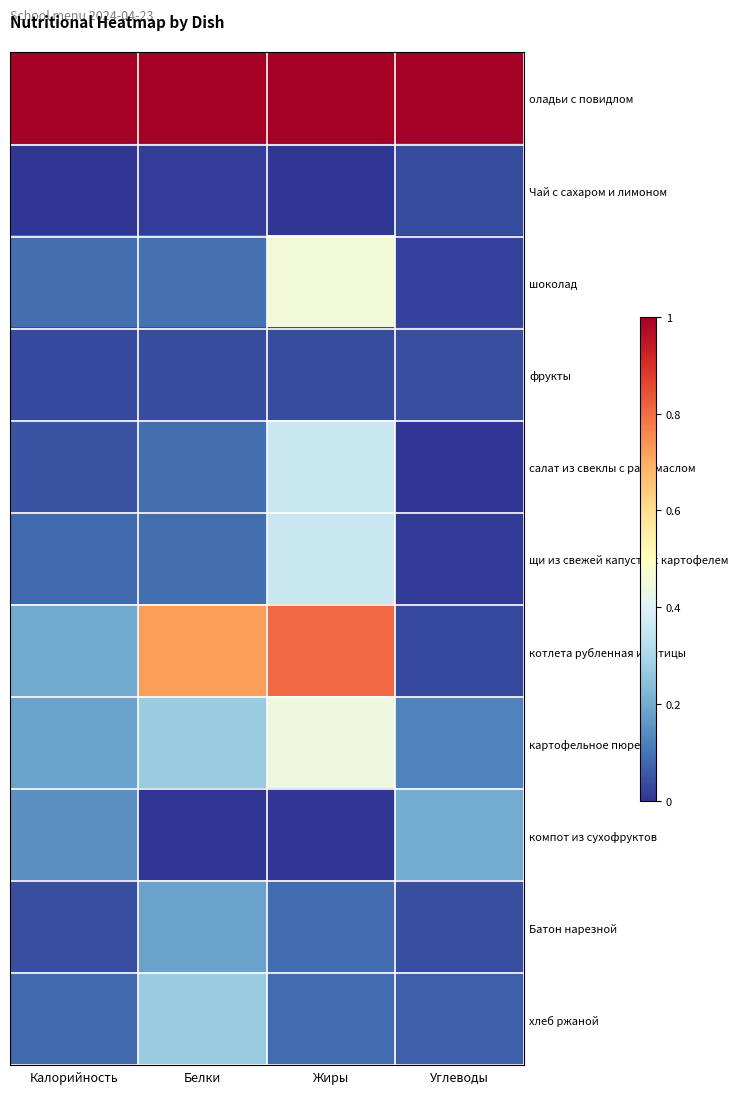

Reading left to right, what are all the values shown in this chart?

оладьи с повидлом: Калорийность=1.0	Белки=1.0	Жиры=1.0	Углеводы=1.0
Чай с сахаром и лимоном: Калорийность=0.0	Белки=0.0	Жиры=0.0	Углеводы=0.0
шоколад: Калорийность=0.1	Белки=0.1	Жиры=0.5	Углеводы=0.0
фрукты: Калорийность=0.0	Белки=0.0	Жиры=0.0	Углеводы=0.0
салат из свеклы с раст.маслом: Калорийность=0.0	Белки=0.1	Жиры=0.4	Углеводы=0.0
щи из свежей капусты с картофелем: Калорийность=0.1	Белки=0.1	Жиры=0.4	Углеводы=0.0
котлета рубленная из птицы: Калорийность=0.2	Белки=0.7	Жиры=0.8	Углеводы=0.0
картофельное пюре: Калорийность=0.2	Белки=0.3	Жиры=0.4	Углеводы=0.1
компот из сухофруктов: Калорийность=0.2	Белки=0.0	Жиры=0.0	Углеводы=0.2
Батон нарезной: Калорийность=0.0	Белки=0.2	Жиры=0.1	Углеводы=0.0
хлеб ржаной: Калорийность=0.1	Белки=0.3	Жиры=0.1	Углеводы=0.1